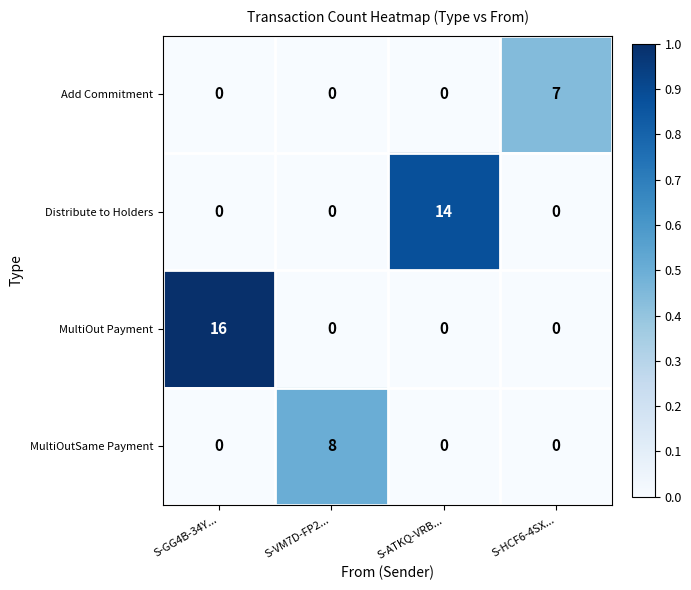

Rank the series by their maximum value, from highest to lowest.

MultiOut Payment, Distribute to Holders, MultiOutSame Payment, Add Commitment